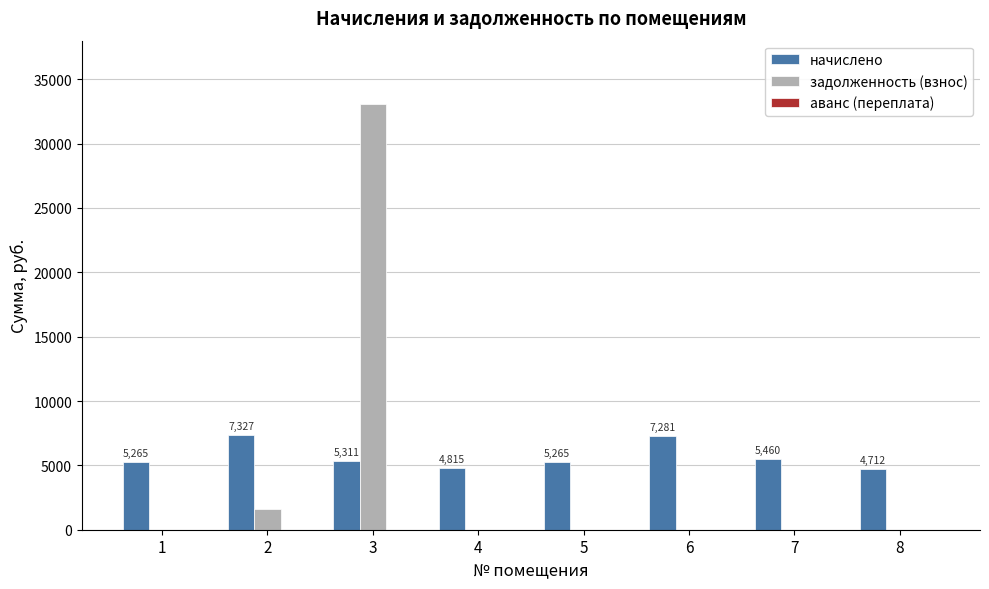

What is the maximum value shown in the chart?

33044.5